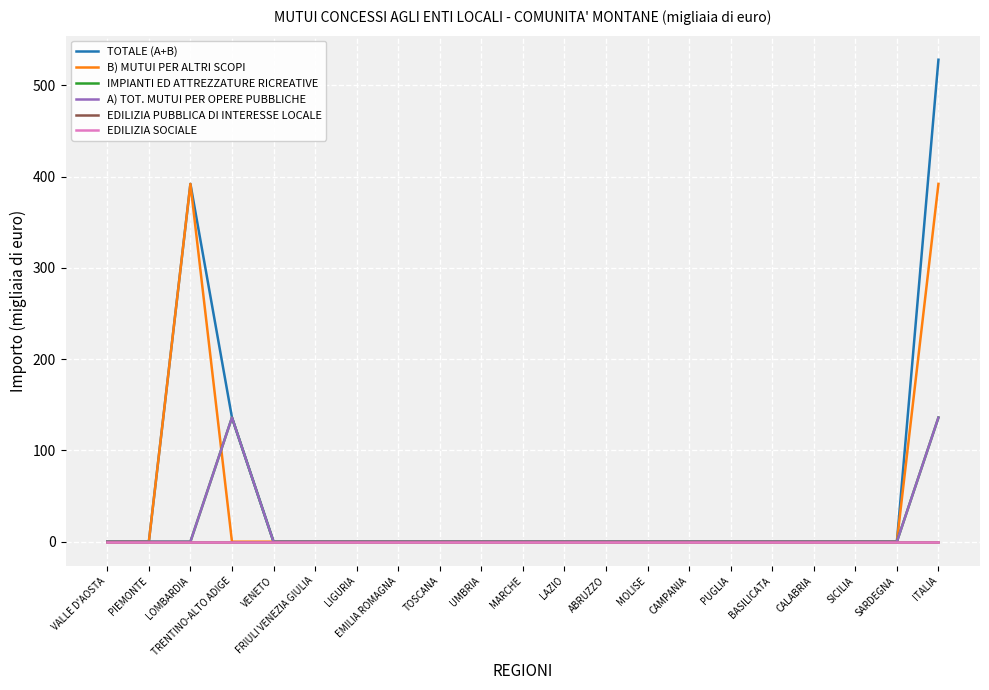

True or false: B) MUTUI PER ALTRI SCOPI has more than 1 points higher than both neighbors.

False